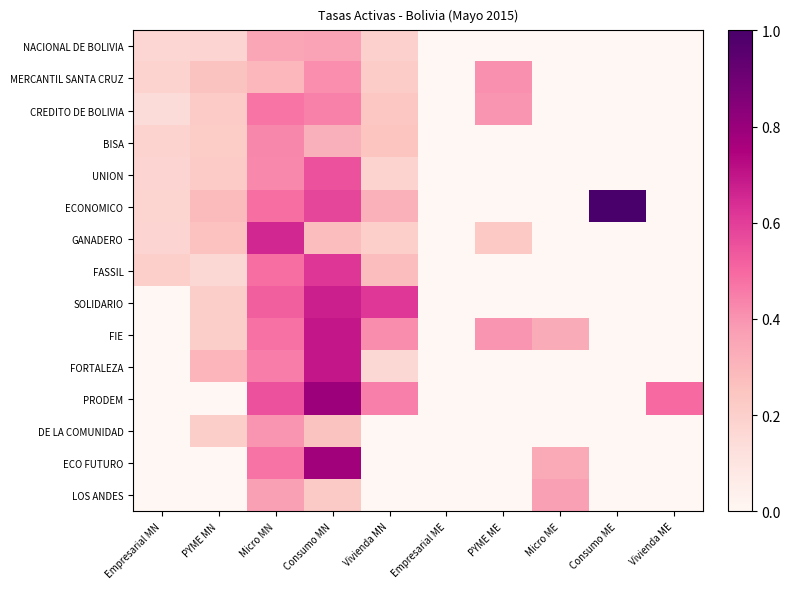

Rank the series by their maximum value, from lowest to highest.

NACIONAL DE BOLIVIA, LOS ANDES, DE LA COMUNIDAD, MERCANTIL SANTA CRUZ, BISA, CREDITO DE BOLIVIA, UNION, FASSIL, GANADERO, SOLIDARIO, FORTALEZA, FIE, ECO FUTURO, PRODEM, ECONOMICO